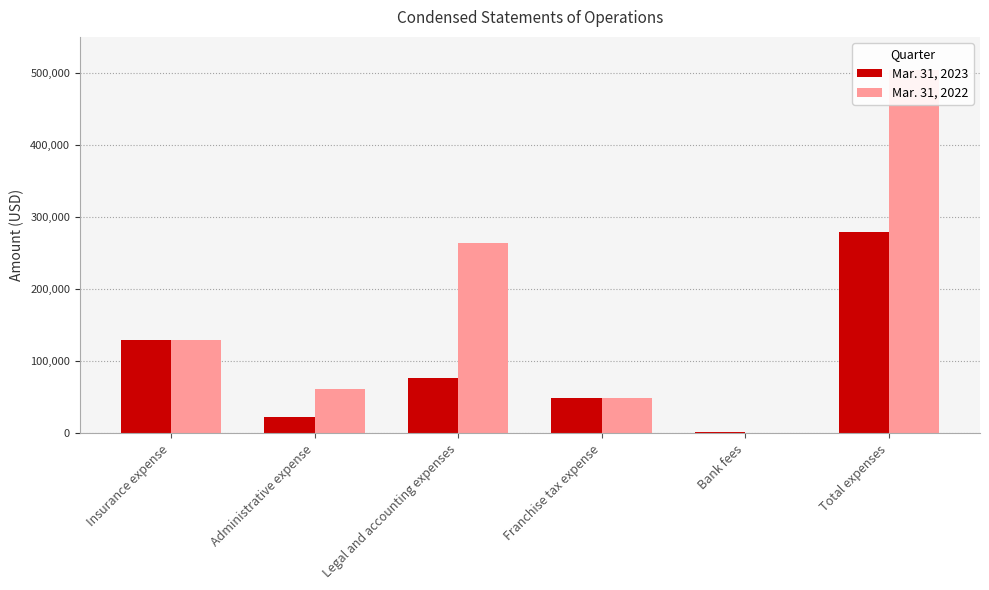

At which category is the sum across all series the highest?

Total expenses